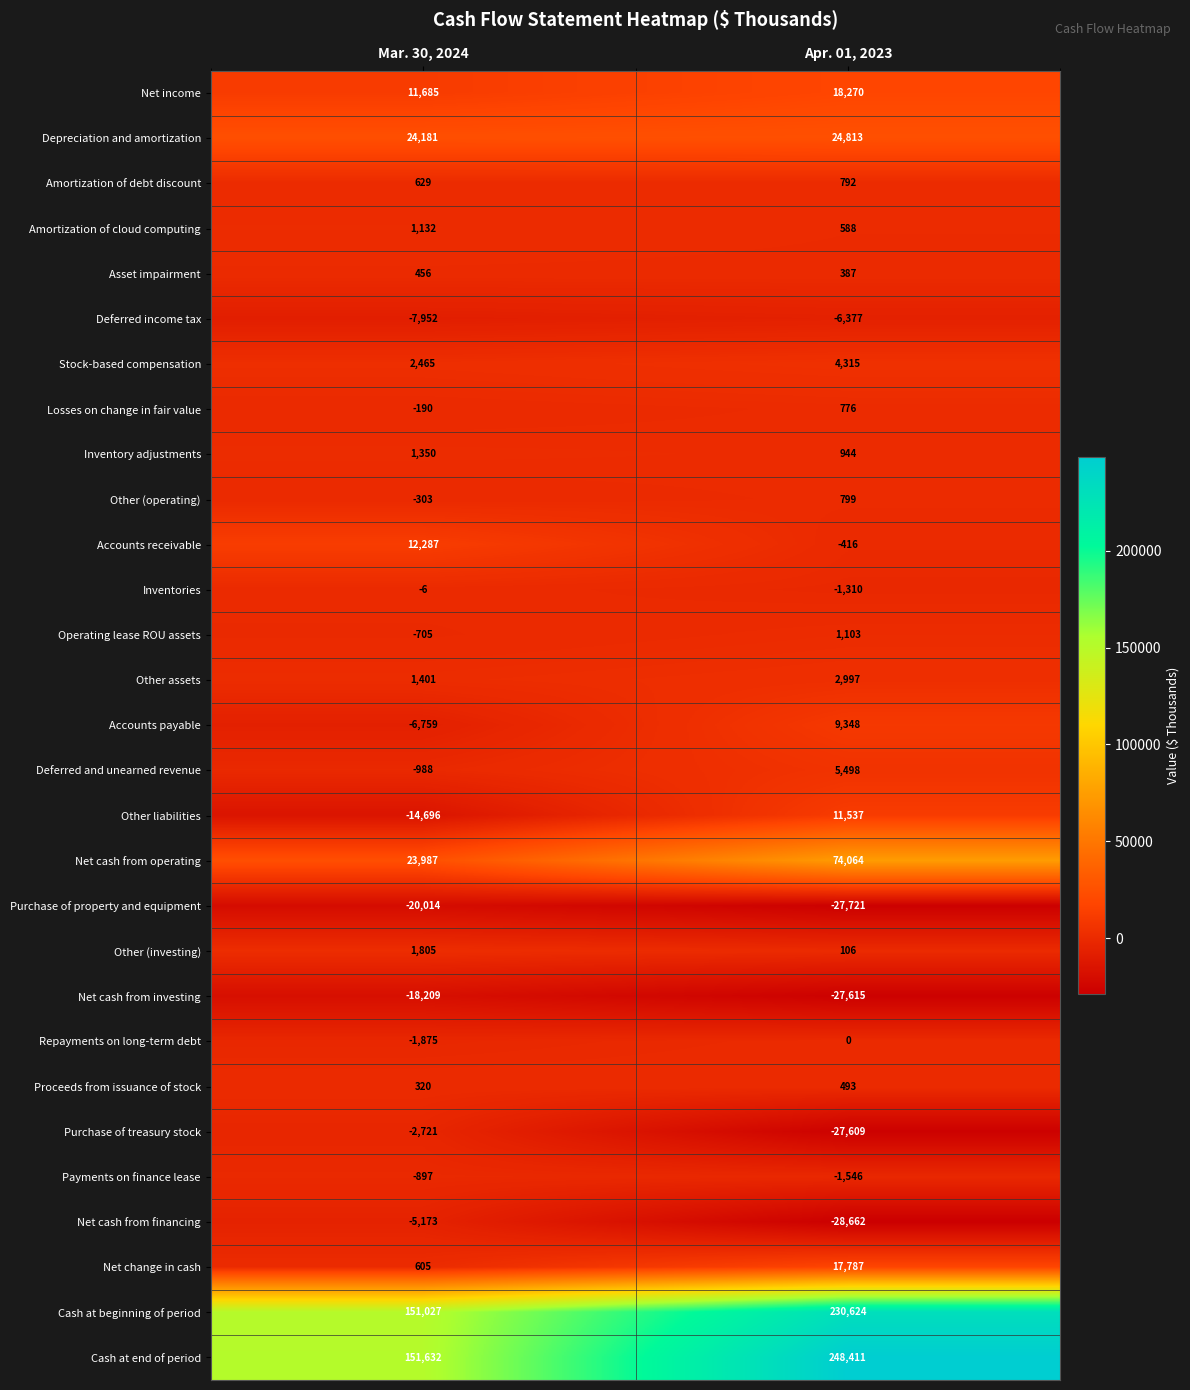

Is it true that Inventory adjustments equals 1350 at Mar. 30, 2024?

True